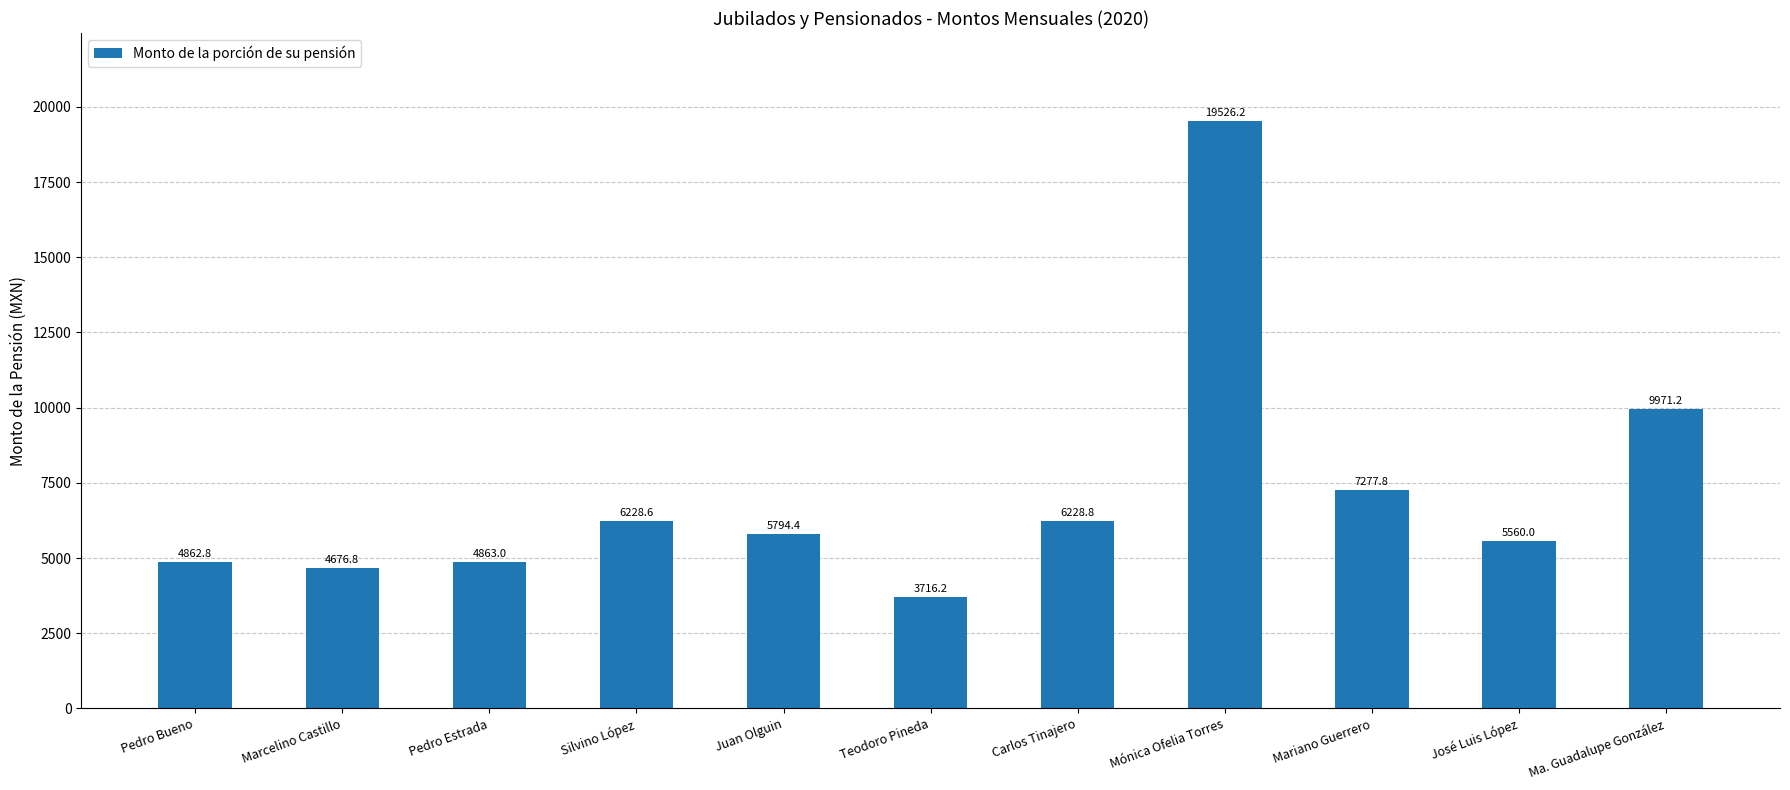

What is the greatest value displayed?

19526.2